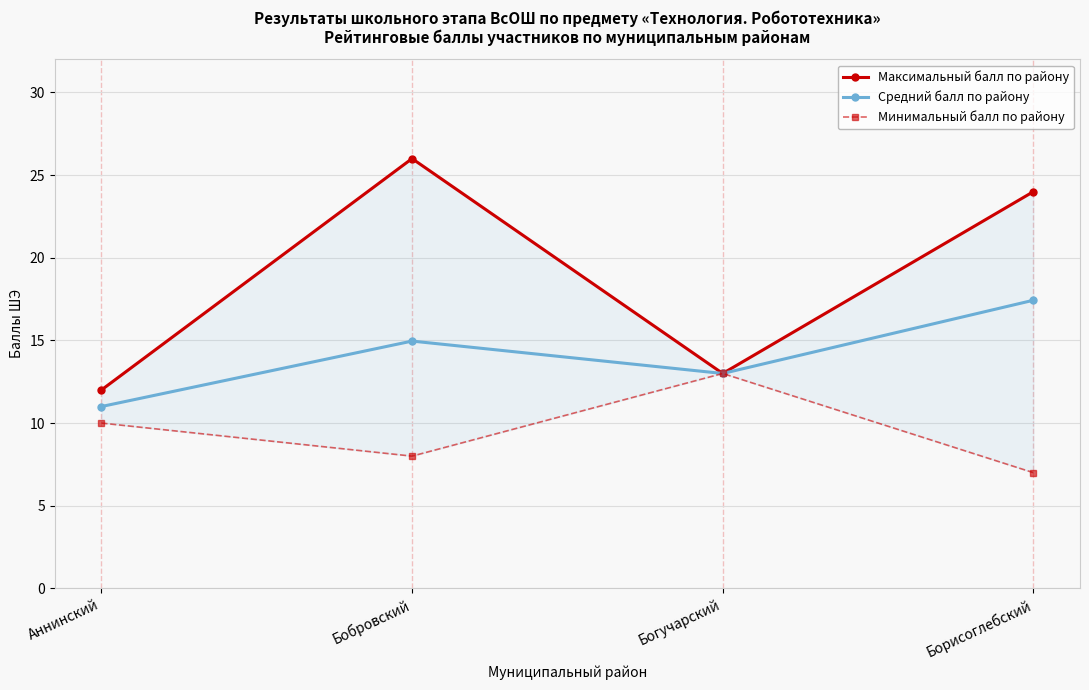

Reading left to right, what are all the values shown in this chart?

Максимальный балл по району: Аннинский=12.0	Бобровский=26.0	Богучарский=13.0	Борисоглебский=24.0
Средний балл по району: Аннинский=11.0	Бобровский=15.0	Богучарский=13.0	Борисоглебский=17.4
Минимальный балл по району: Аннинский=10.0	Бобровский=8.0	Богучарский=13.0	Борисоглебский=7.0